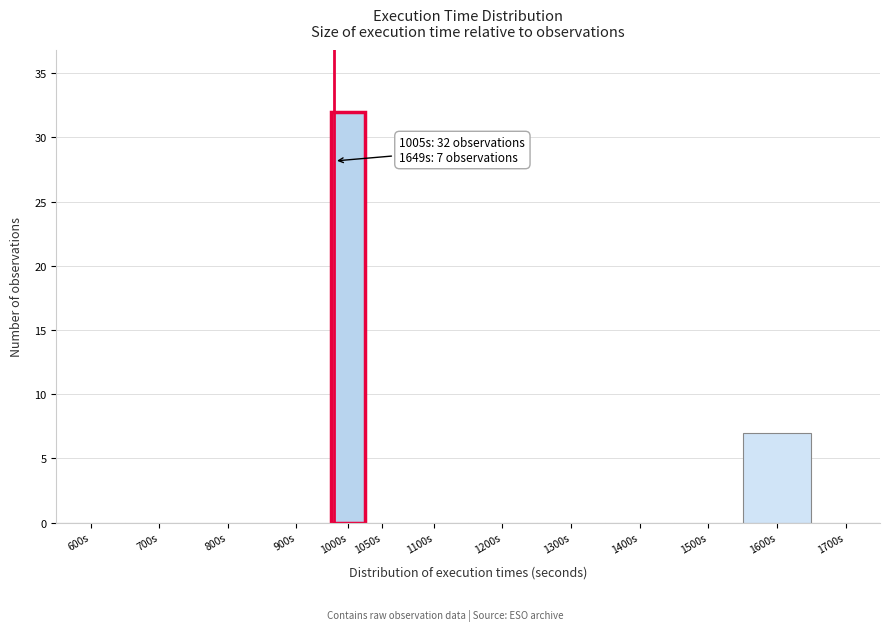

Reading left to right, what are all the values shown in this chart?

600s=0	700s=0	800s=0	900s=0	1000s=32	1050s=0	1100s=0	1200s=0	1300s=0	1400s=0	1500s=0	1600s=7	1700s=0